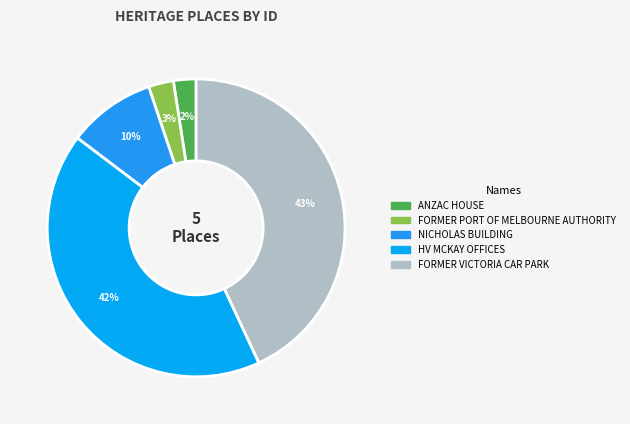

Does any single category account for the majority?

No